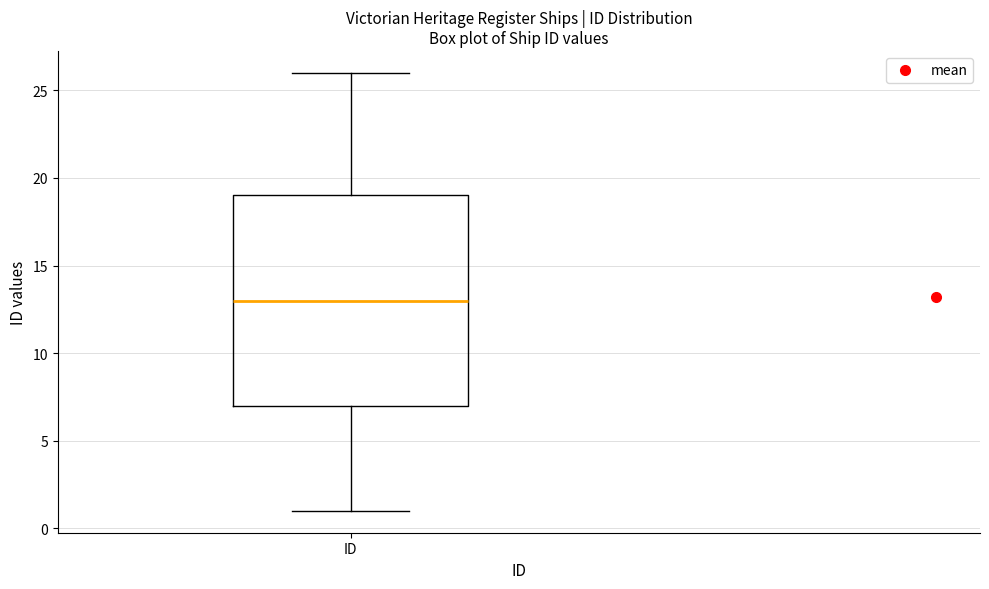

Read this box plot against the y-axis: the position of the median line, the range covered by the box, and the ends of both whiskers. The values are not printed on the chart, so give them approximately, as read against the axis.

median 13, box 7 to 19, whiskers 1 to 26